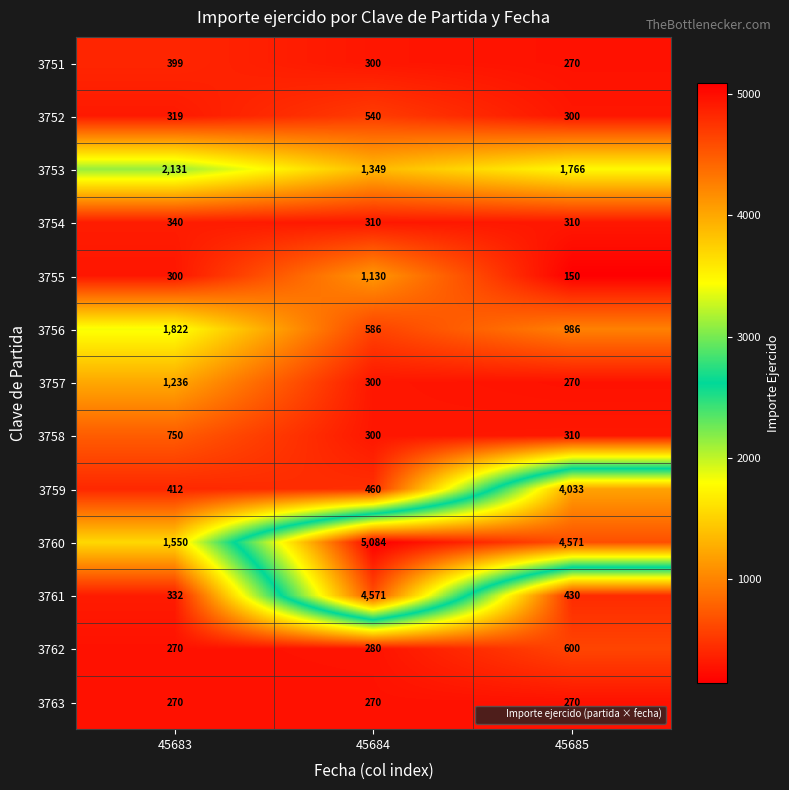

Rank the series by their maximum value, from lowest to highest.

3763, 3754, 3751, 3752, 3762, 3758, 3755, 3757, 3756, 3753, 3759, 3761, 3760